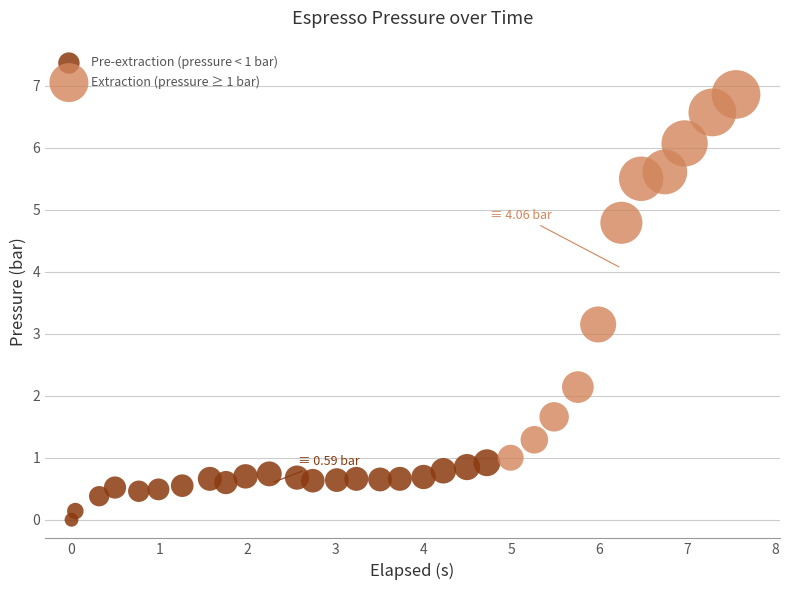

Which series contains the highest Y value?

Extraction (pressure ≥ 1 bar)